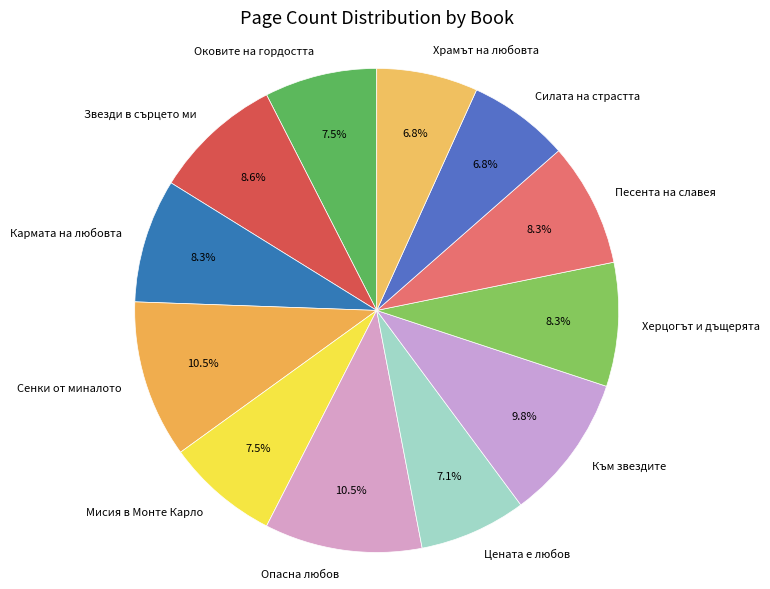

Which has a higher value, Храмът на любовта or Мисия в Монте Карло?

Мисия в Монте Карло